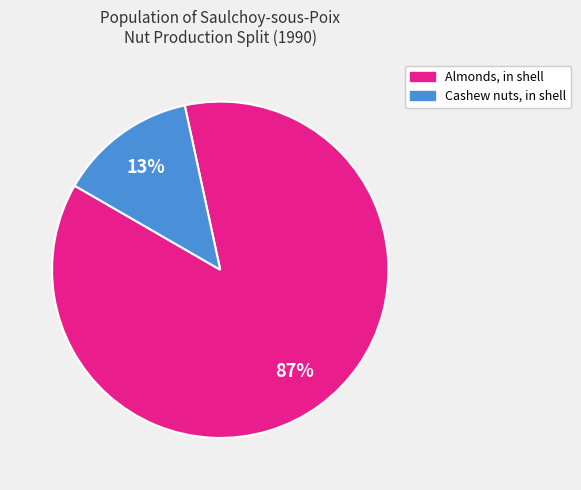

To the nearest percent, what is the average slice percentage?

50%